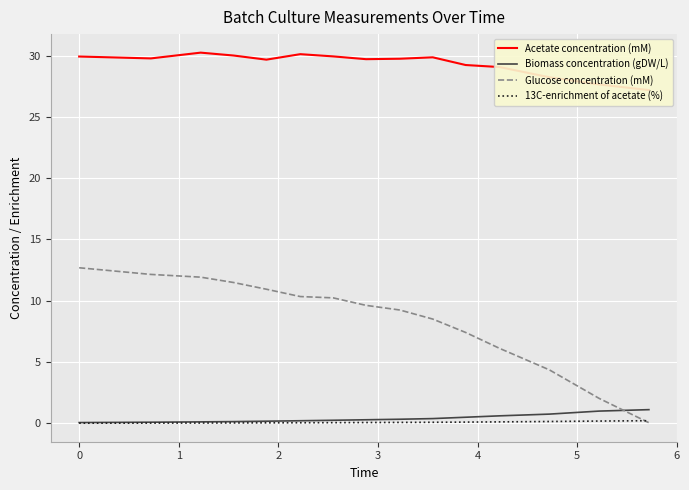

How many times do Glucose concentration (mM) and Biomass concentration (gDW/L) cross each other?

1